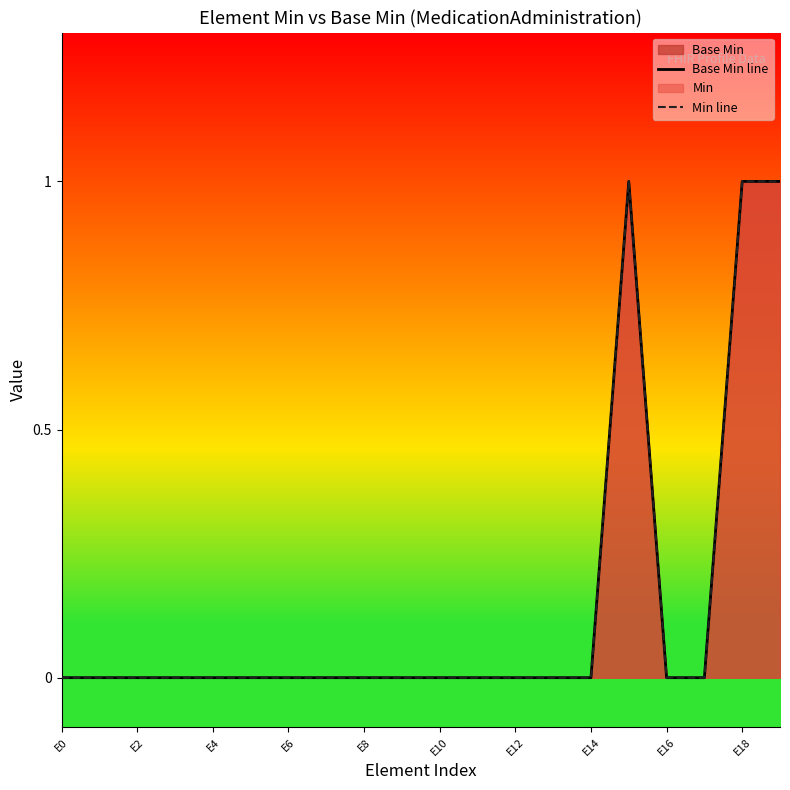

True or false: Base Min line and Min line cross at least once.

False